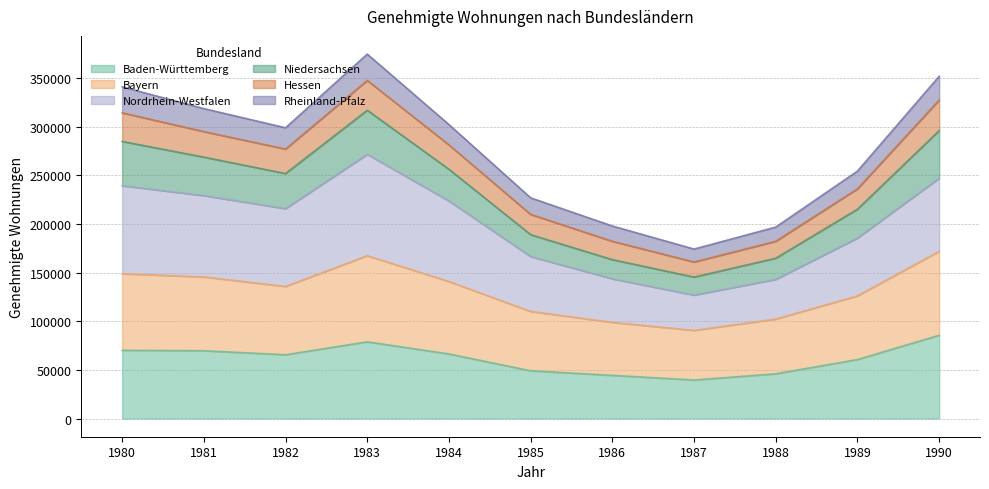

What is the minimum value for Baden-Württemberg?

39546